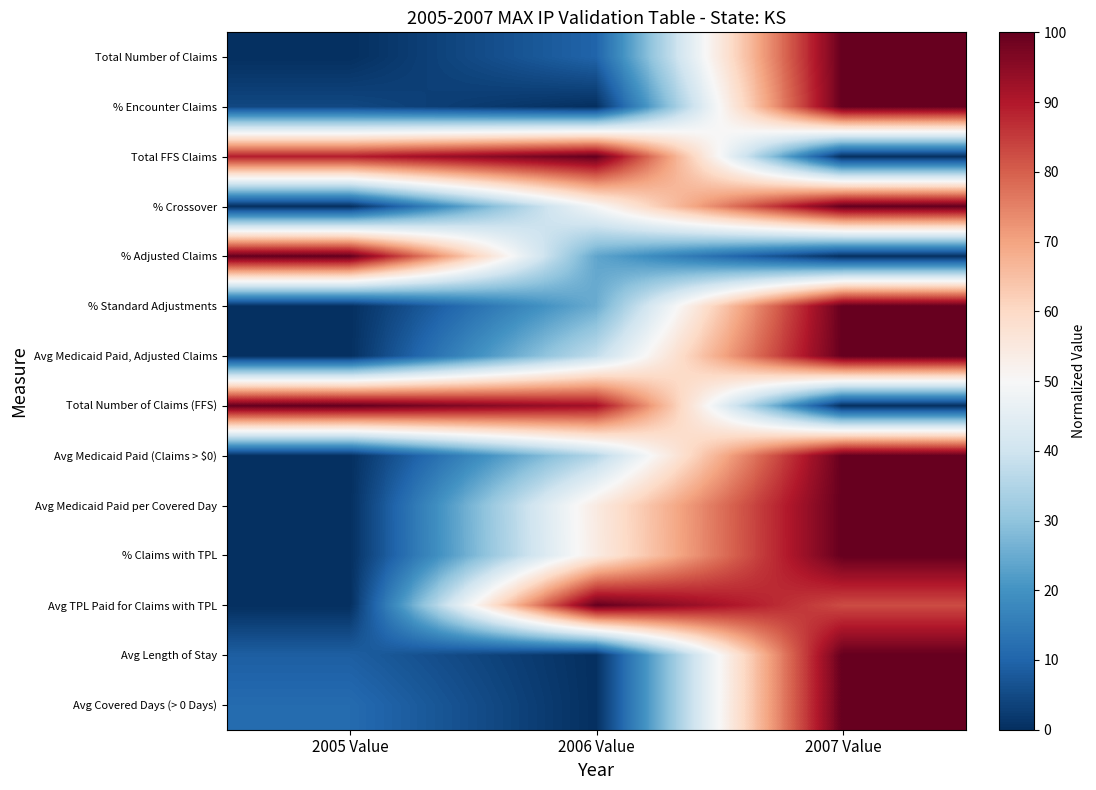

Reading right to left, transcribe all the data shown in this chart.

Total Number of Claims: 2007 Value=100.0	2006 Value=10.0	2005 Value=0.0
% Encounter Claims: 2007 Value=100.0	2006 Value=0.0	2005 Value=4.5
Total FFS Claims: 2007 Value=0.0	2006 Value=100.0	2005 Value=89.2
% Crossover: 2007 Value=100.0	2006 Value=49.6	2005 Value=0.0
% Adjusted Claims: 2007 Value=0.0	2006 Value=23.9	2005 Value=100.0
% Standard Adjustments: 2007 Value=100.0	2006 Value=25.1	2005 Value=0.0
Avg Medicaid Paid, Adjusted Claims: 2007 Value=100.0	2006 Value=37.8	2005 Value=0.0
Total Number of Claims (FFS): 2007 Value=0.0	2006 Value=91.9	2005 Value=100.0
Avg Medicaid Paid (Claims > $0): 2007 Value=100.0	2006 Value=35.4	2005 Value=0.0
Avg Medicaid Paid per Covered Day: 2007 Value=100.0	2006 Value=54.4	2005 Value=0.0
% Claims with TPL: 2007 Value=100.0	2006 Value=54.1	2005 Value=0.0
Avg TPL Paid for Claims with TPL: 2007 Value=82.6	2006 Value=100.0	2005 Value=0.0
Avg Length of Stay: 2007 Value=100.0	2006 Value=0.0	2005 Value=8.9
Avg Covered Days (> 0 Days): 2007 Value=100.0	2006 Value=0.0	2005 Value=11.3